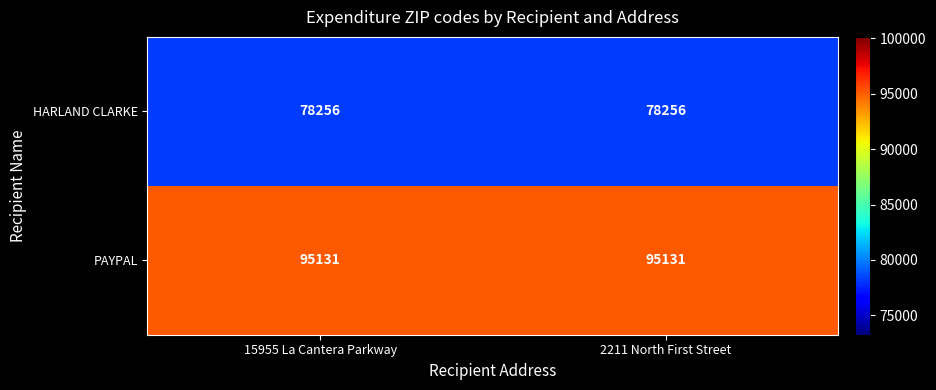

List the series in order of their overall mean, highest first.

PAYPAL, HARLAND CLARKE